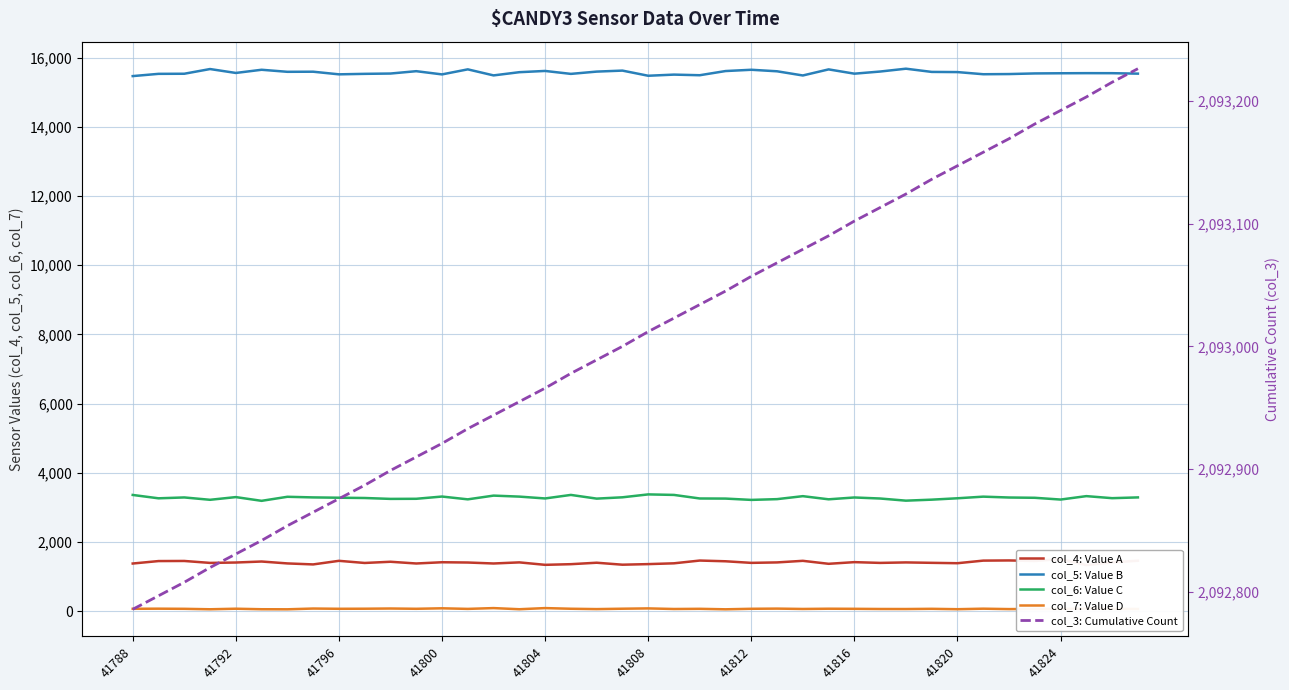

Does the chart have visible grid lines?

Yes